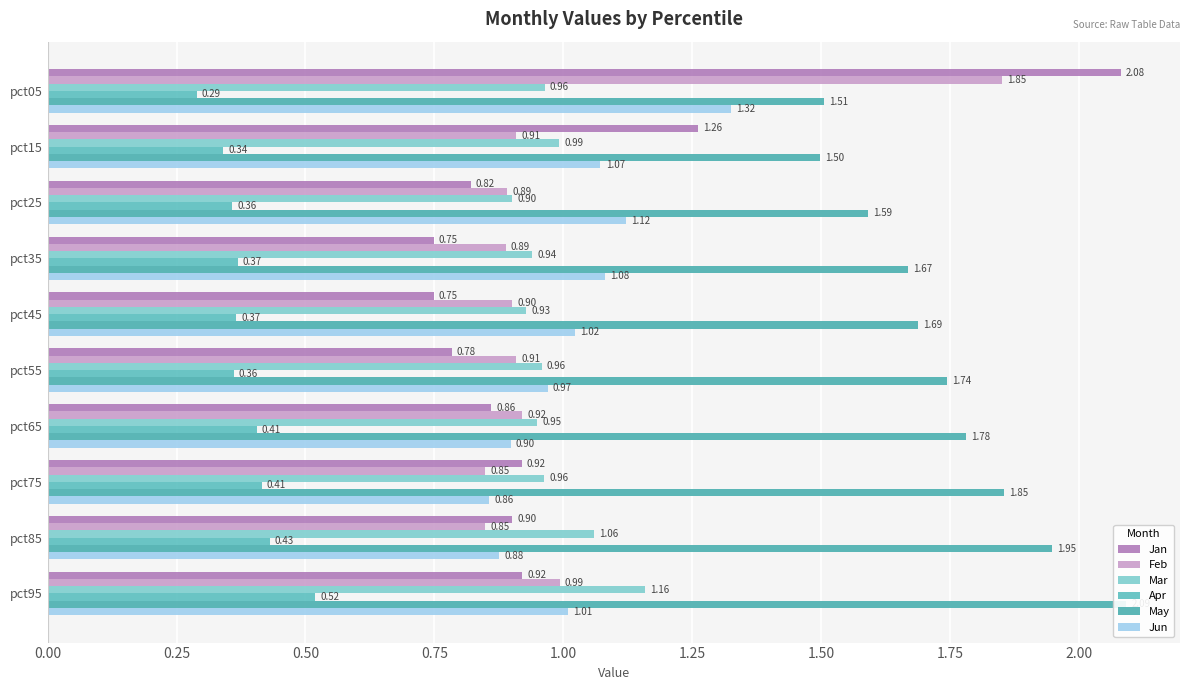

At how many categories does at least one series exceed 0?

10